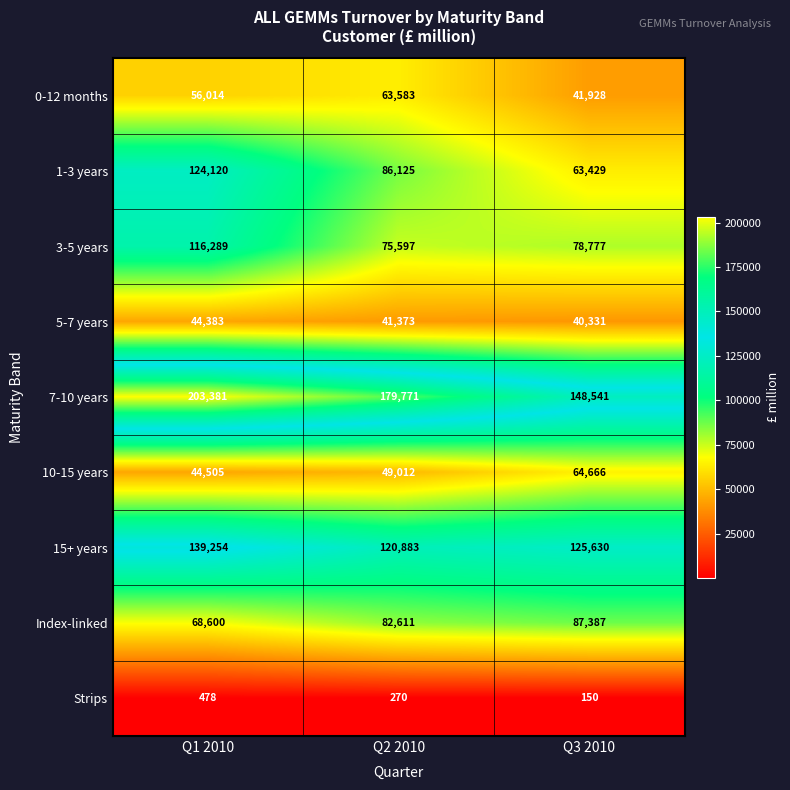

What is the average value of the 15+ years series?

128589